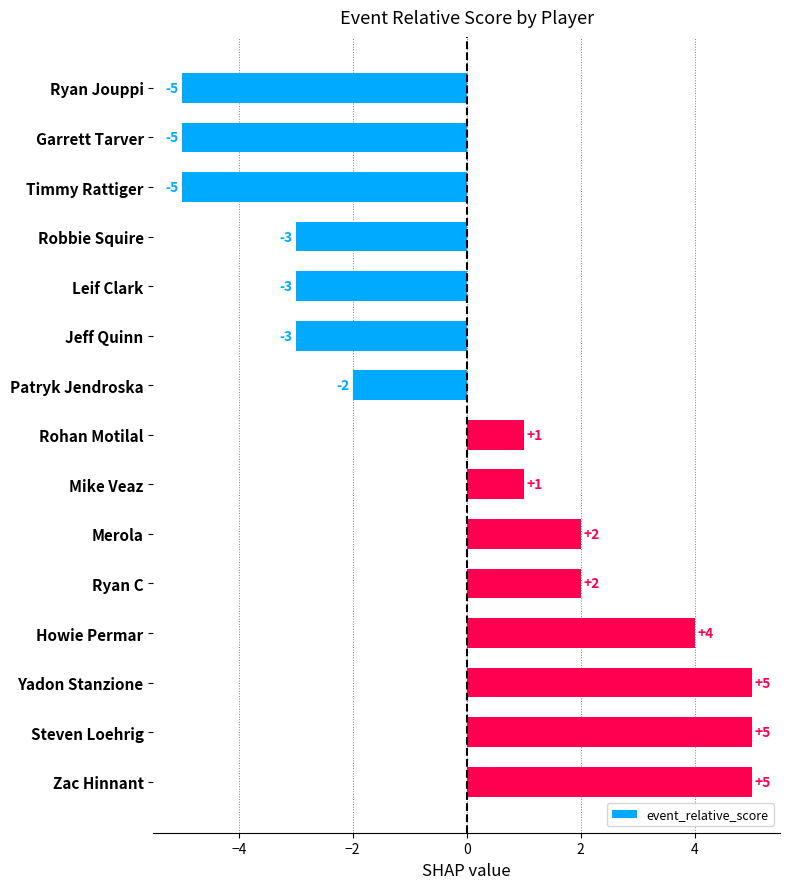

How many categories are shown in the chart?

15